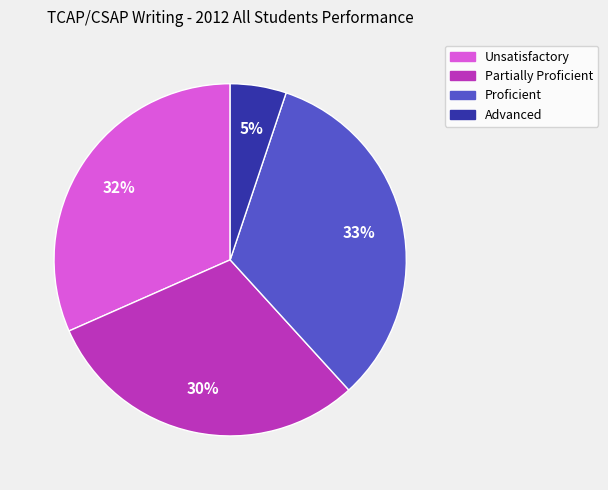

Which has a higher value, Unsatisfactory or Proficient?

Proficient